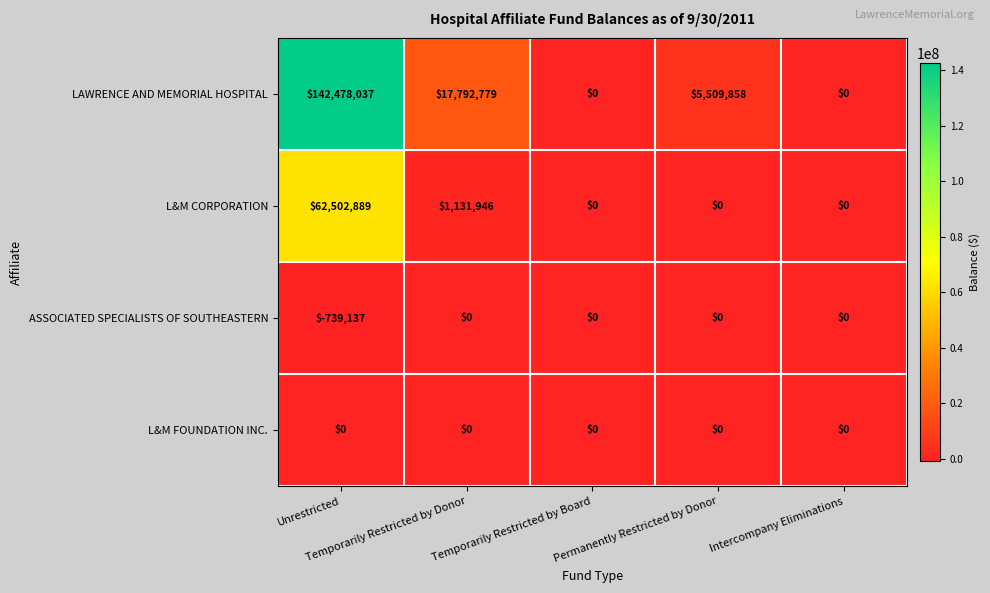

Which series has the largest total across all categories?

LAWRENCE AND MEMORIAL HOSPITAL